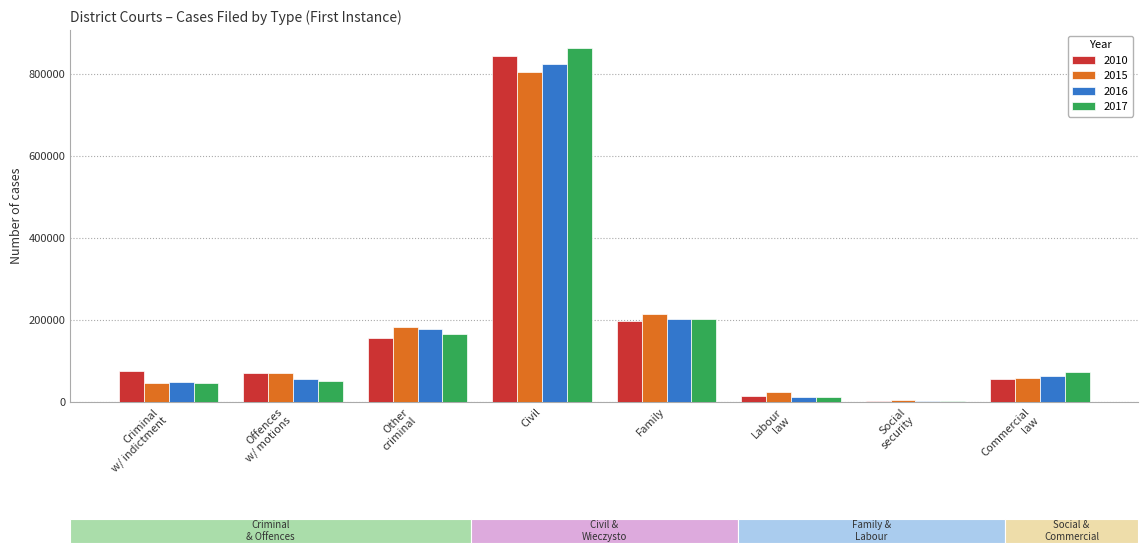

At which category is the sum across all series the highest?

Civil